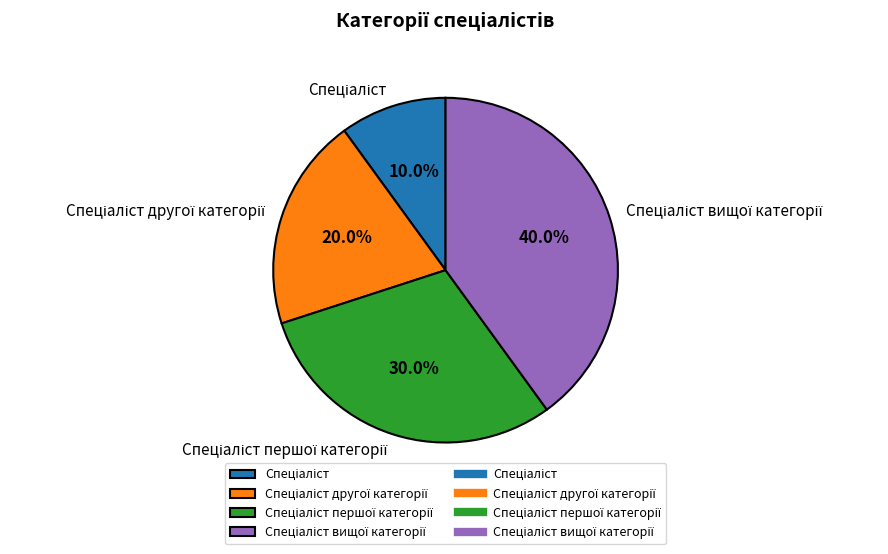

Is there a majority slice in this chart?

No